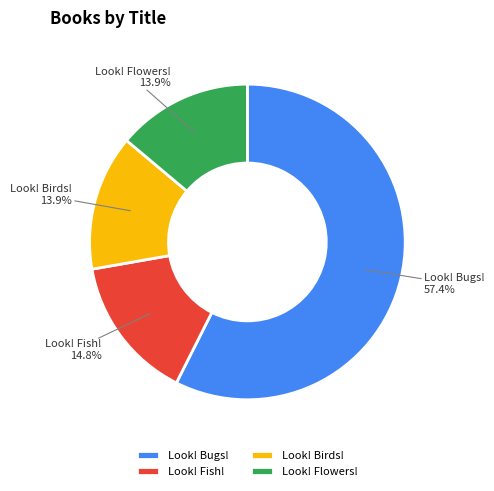

To the nearest percent, what portion does Look! Birds! represent?

14%